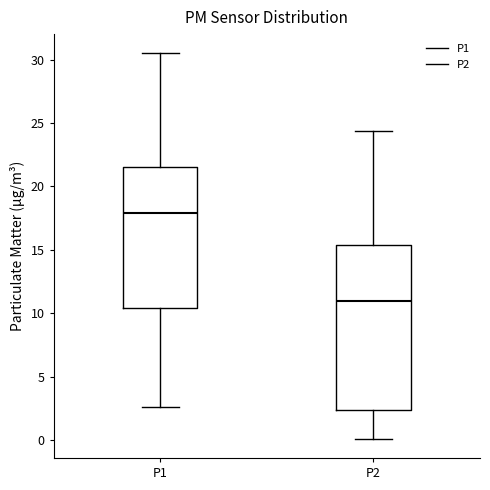

Comparing the boxes themselves (not the whiskers), which one is the tallest?

P2